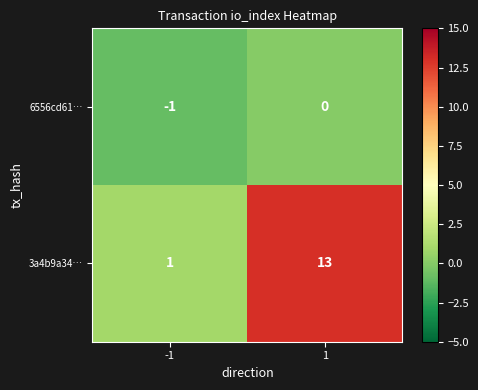

What is the average value of the 3a4b9a34… series?

7